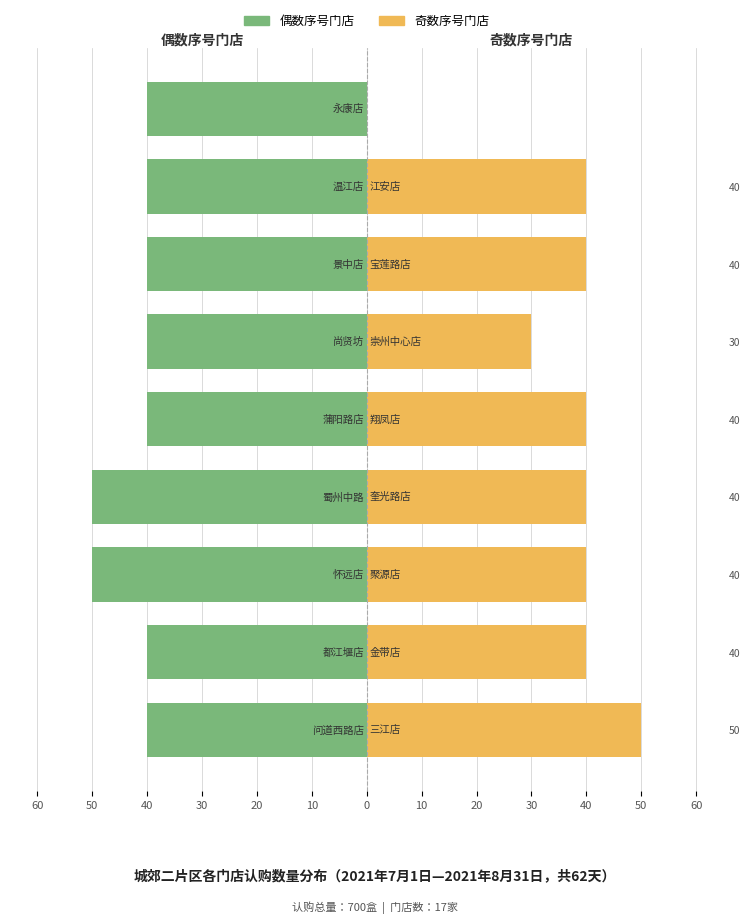

How many groups of bars are there?

9